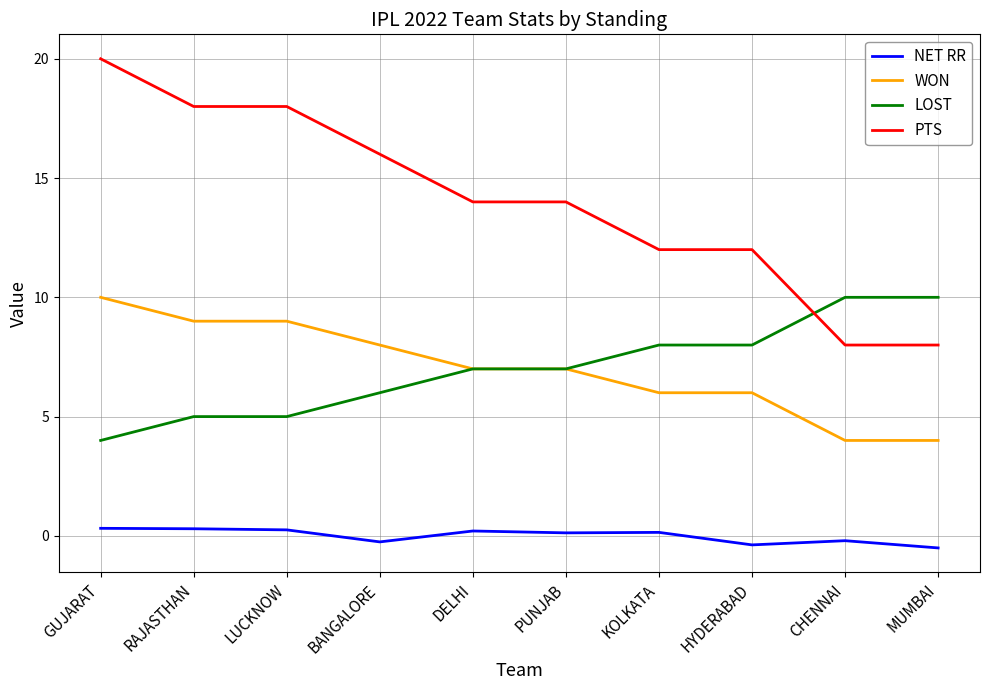

Between GUJARAT and PUNJAB, which series saw the biggest shift?

PTS